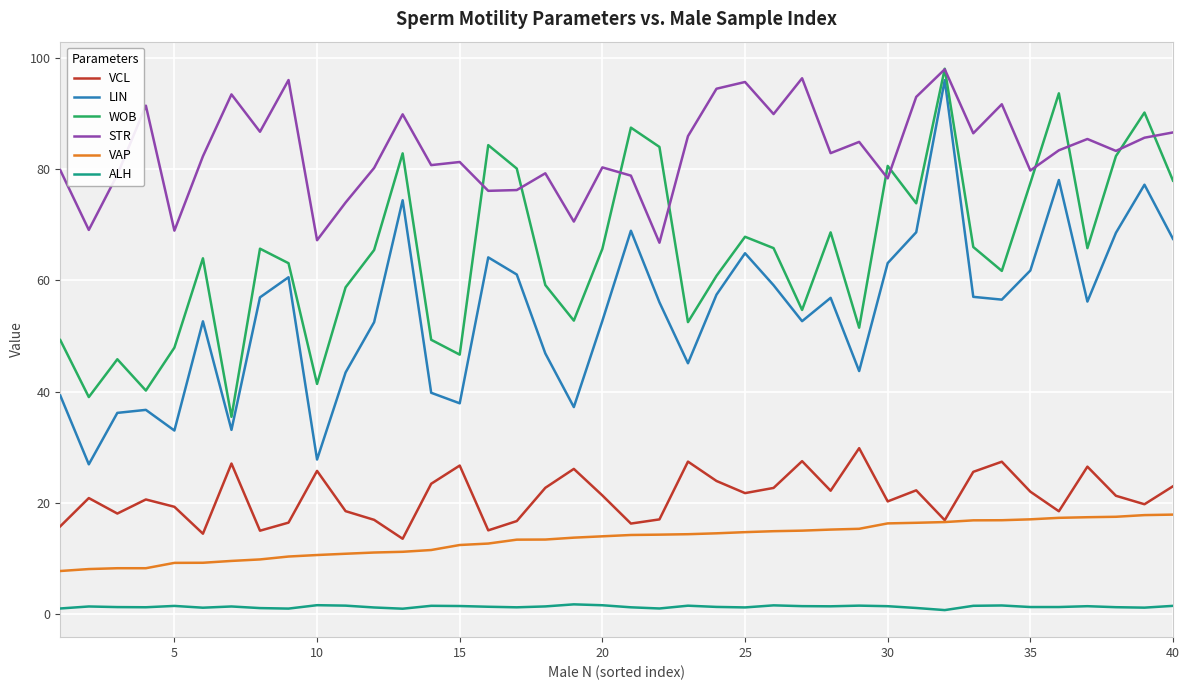

What is the lowest value of the VCL series?

13.6